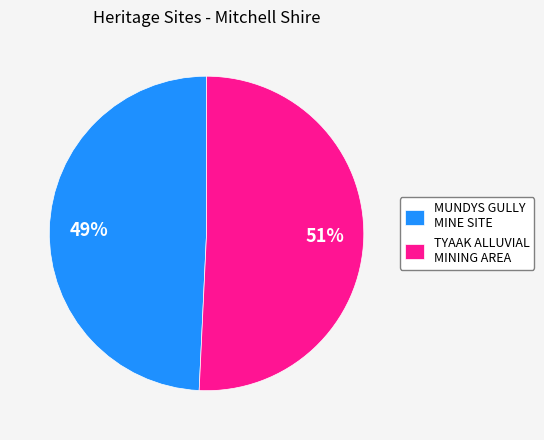

What is the ratio of the value at TYAAK ALLUVIAL MINING AREA to the value at MUNDYS GULLY MINE SITE?

1.0